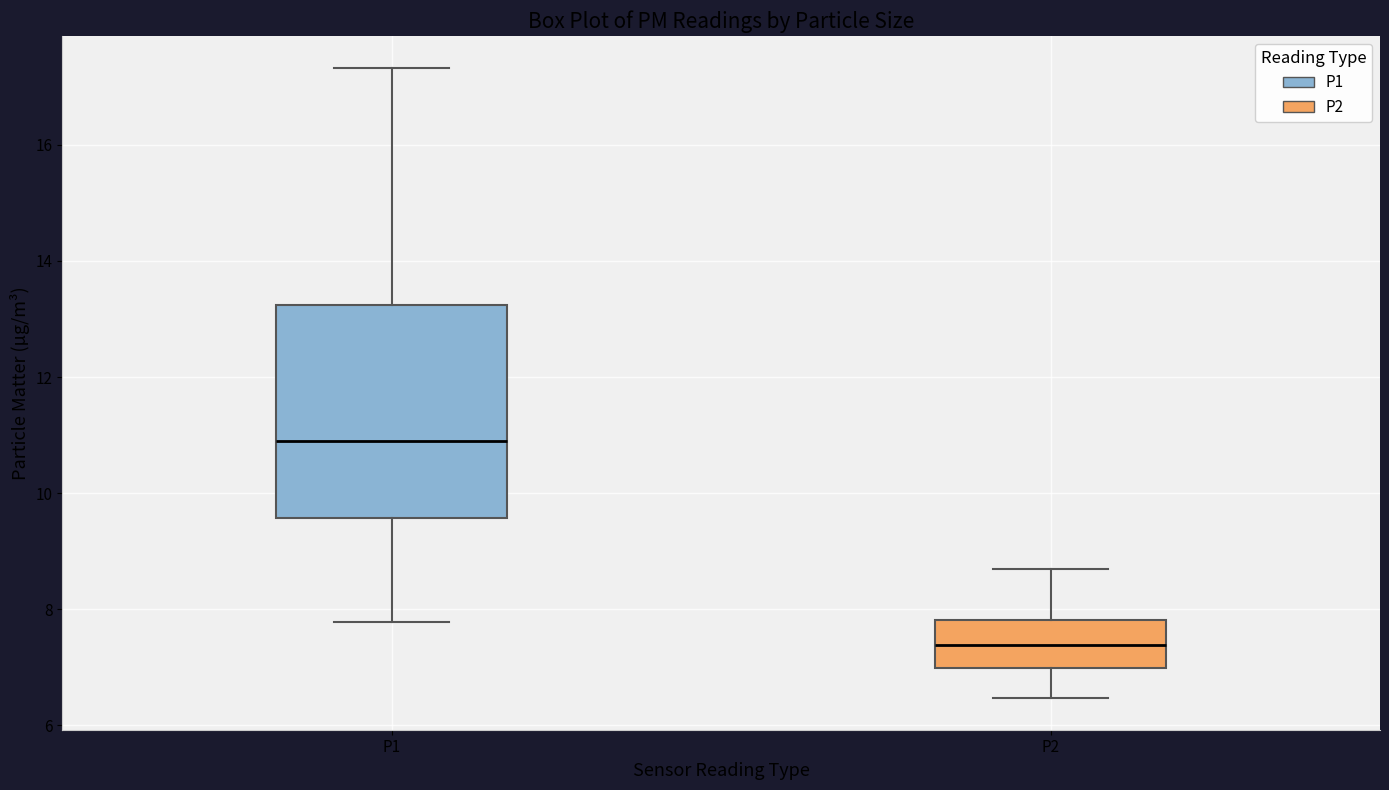

Reading left to right, transcribe this box plot: for each box, give where its median line is, the range the box spans, and where its two whiskers end, as read against the y-axis. The values are not printed on the chart, so give them approximately, as read against the axis.

P1: median 11.0, box 9.6 to 13.2, whiskers 7.8 to 17.4
P2: median 7.4, box 7.0 to 7.8, whiskers 6.4 to 8.8